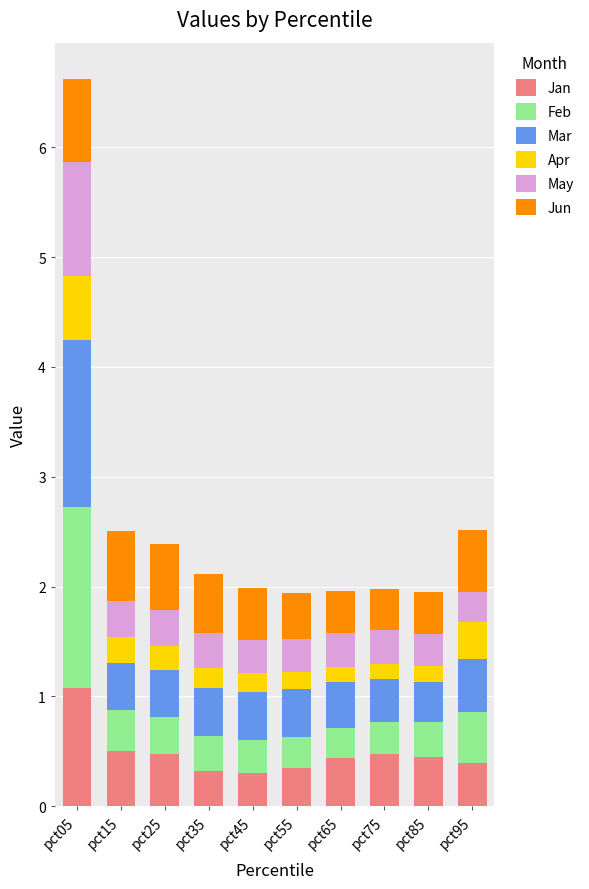

Are the bars horizontal?

No